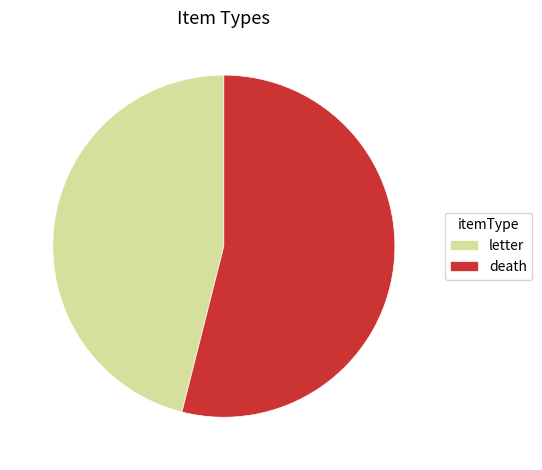

Do death and letter together represent more than half of the pie?

Yes